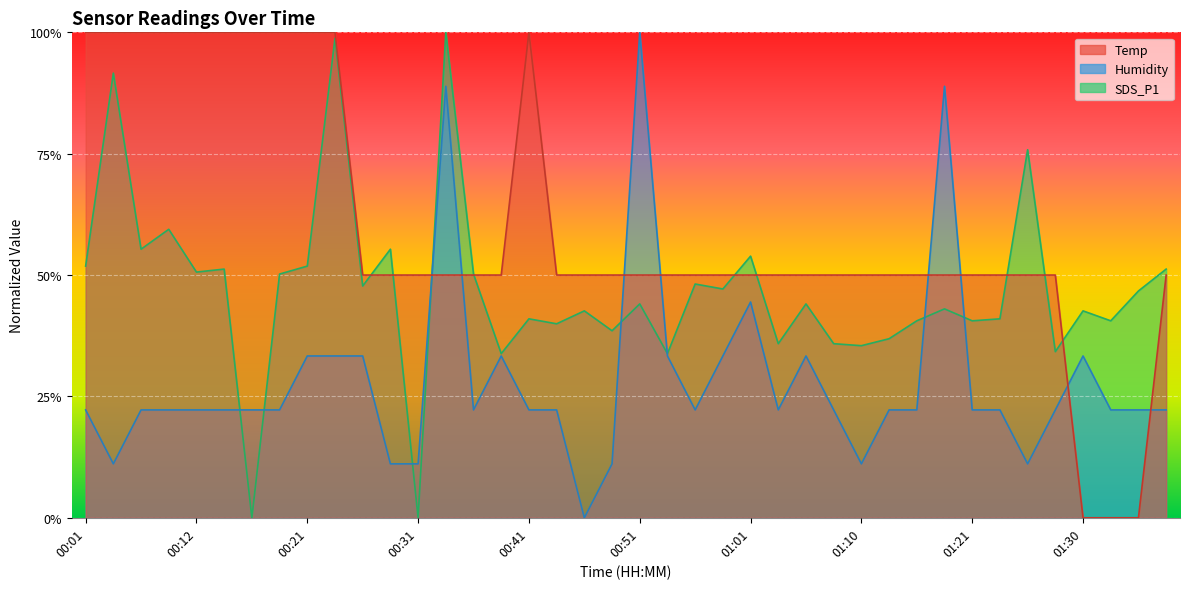

At which label does Humidity reach its minimum?

00:46